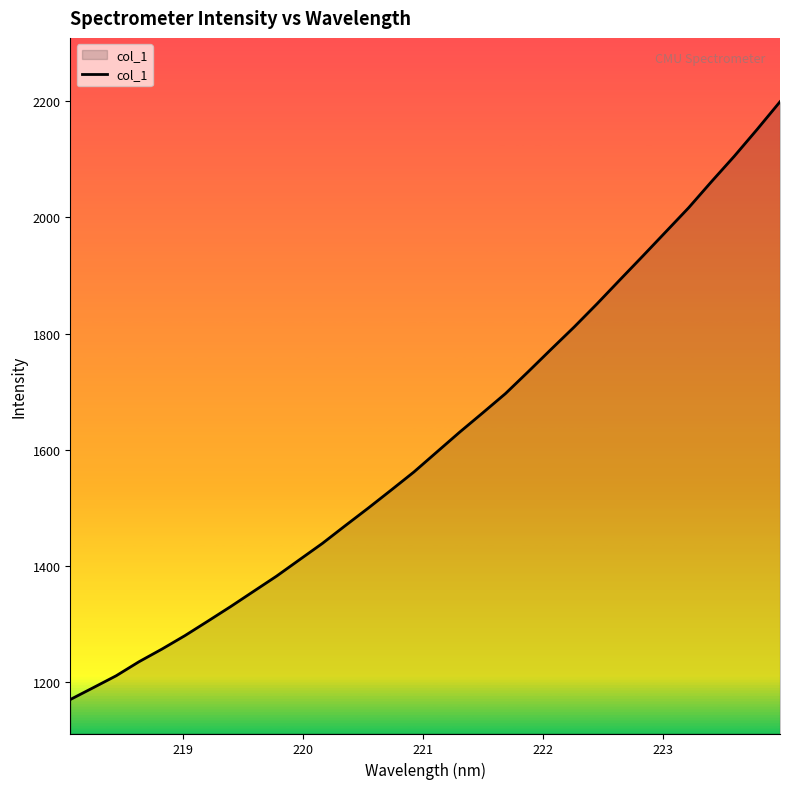

What is the difference between the maximum and minimum values?

1029.2